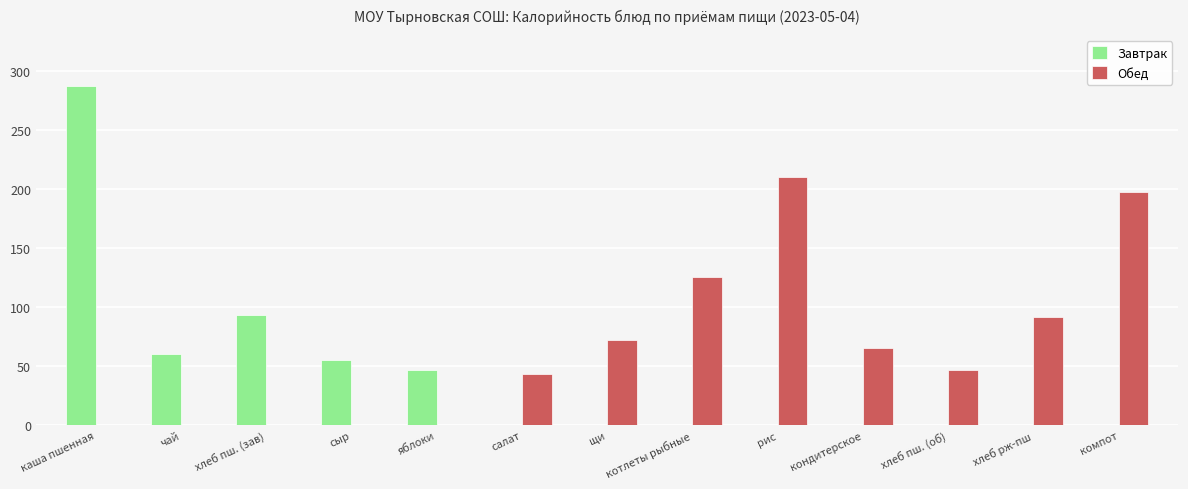

Reading right to left, extract all data points from this chart.

Завтрак: компот=0.0	хлеб рж-пш=0.0	хлеб пш. (об)=0.0	кондитерское=0.0	рис=0.0	котлеты рыбные=0.0	щи=0.0	салат=0.0	яблоки=47.0	сыр=55.0	хлеб пш. (зав)=93.5	чай=60.0	каша пшенная=287.0
Обед: компот=197.0	хлеб рж-пш=92.0	хлеб пш. (об)=46.8	кондитерское=65.0	рис=210.0	котлеты рыбные=125.0	щи=72.0	салат=43.0	яблоки=0.0	сыр=0.0	хлеб пш. (зав)=0.0	чай=0.0	каша пшенная=0.0